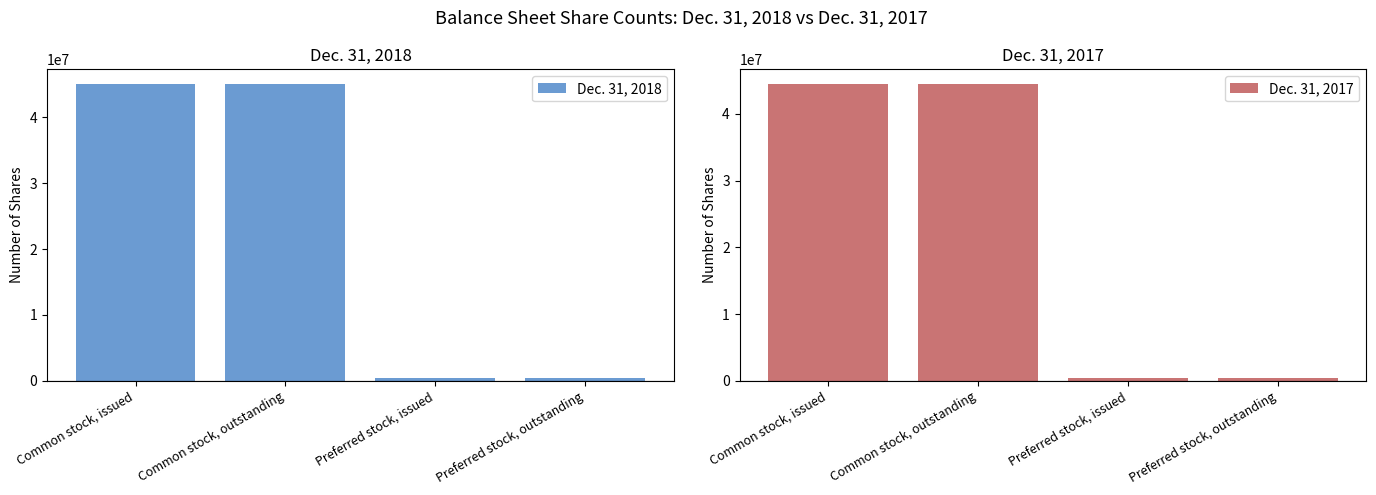

Rank the series at Common stock, issued from highest to lowest value.

Dec. 31, 2018, Dec. 31, 2017